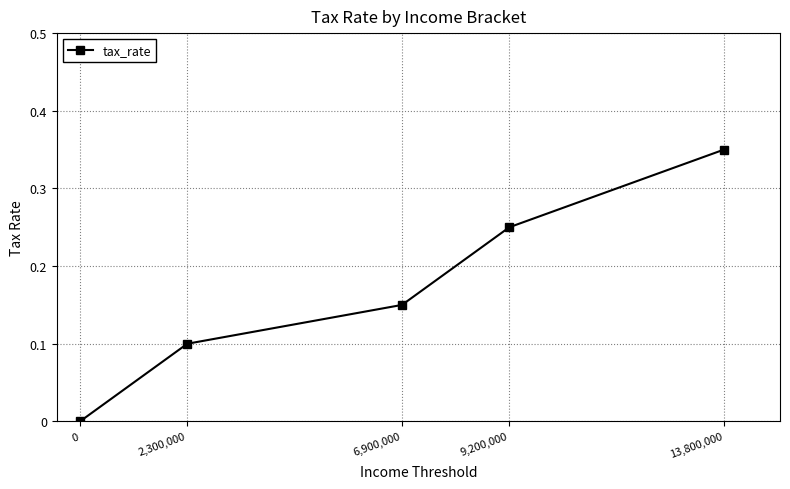

True or false: there are more than 0 points higher than both neighbors.

False